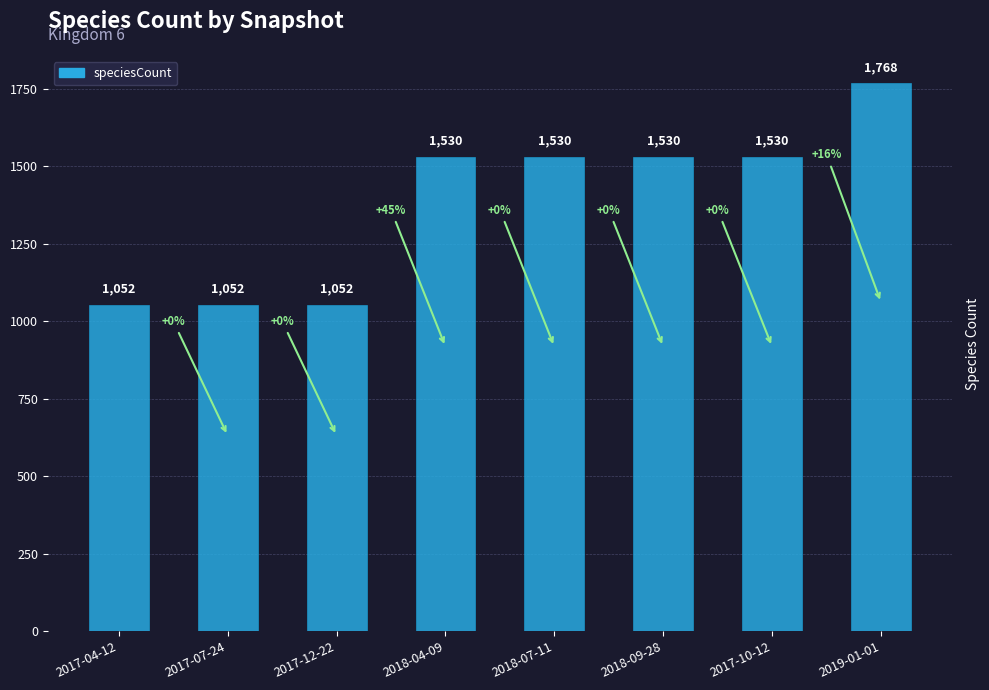

What value does the data have at 2018-07-11?

1530